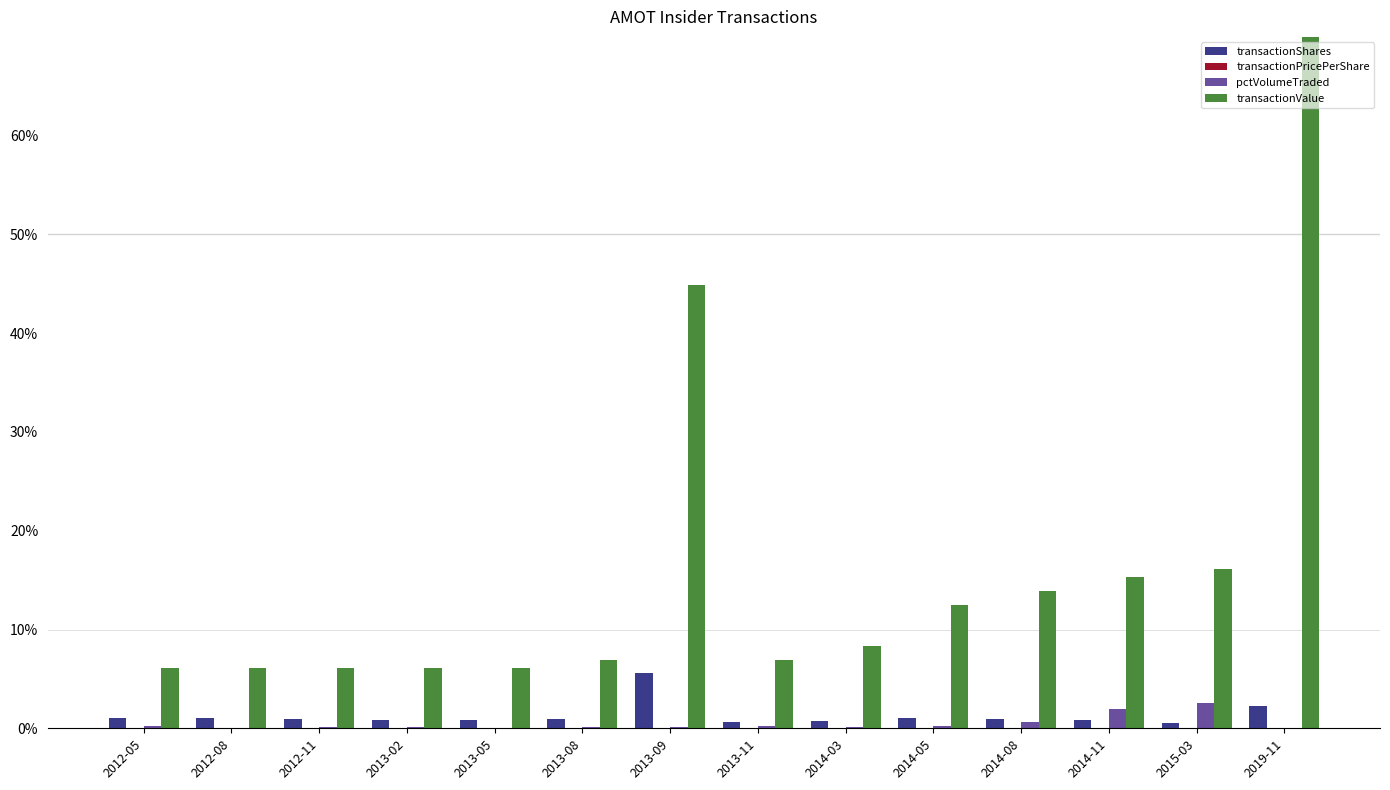

At how many categories does at least one series exceed 0?

14